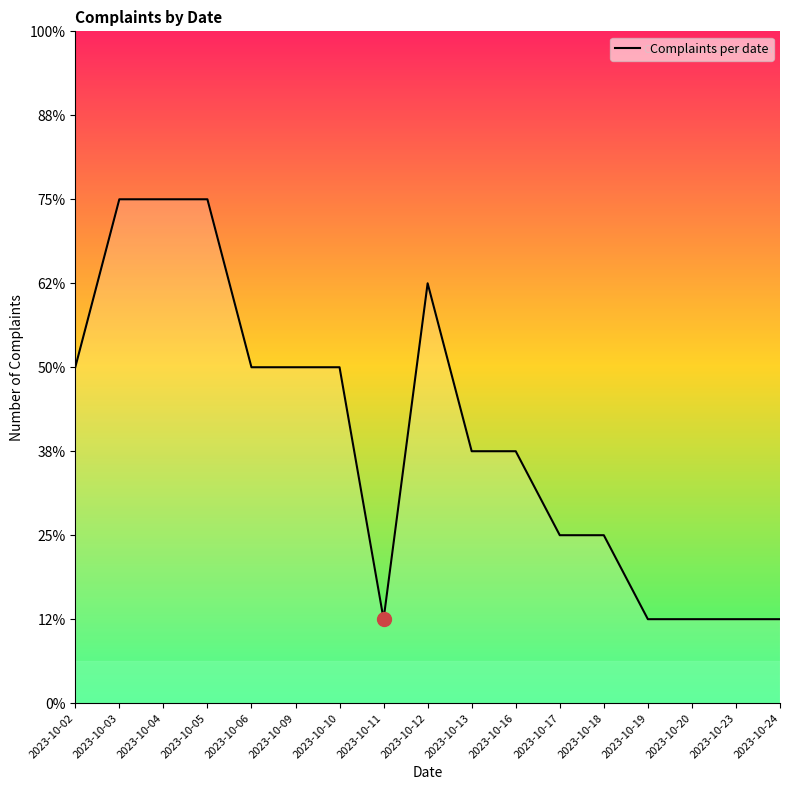

Read the value at 2023-10-04.

6